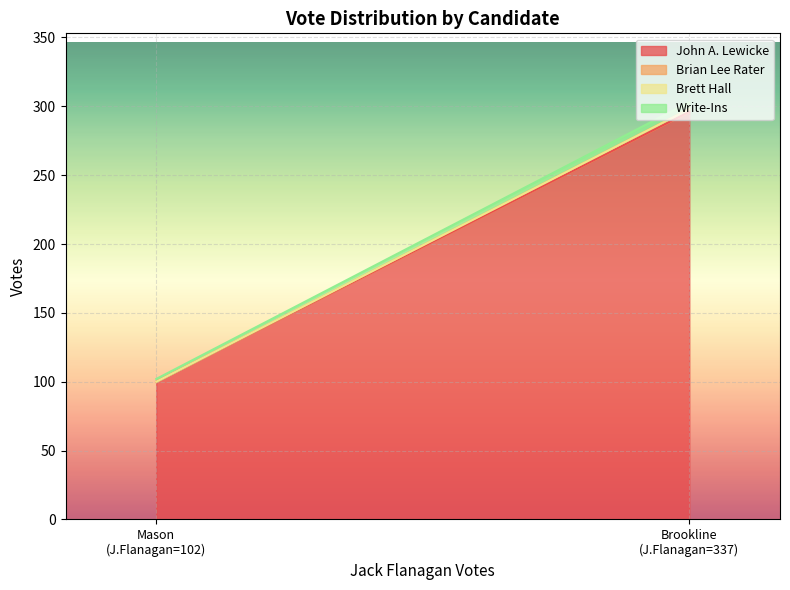

Between Brookline and Mason, which is larger?

Brookline